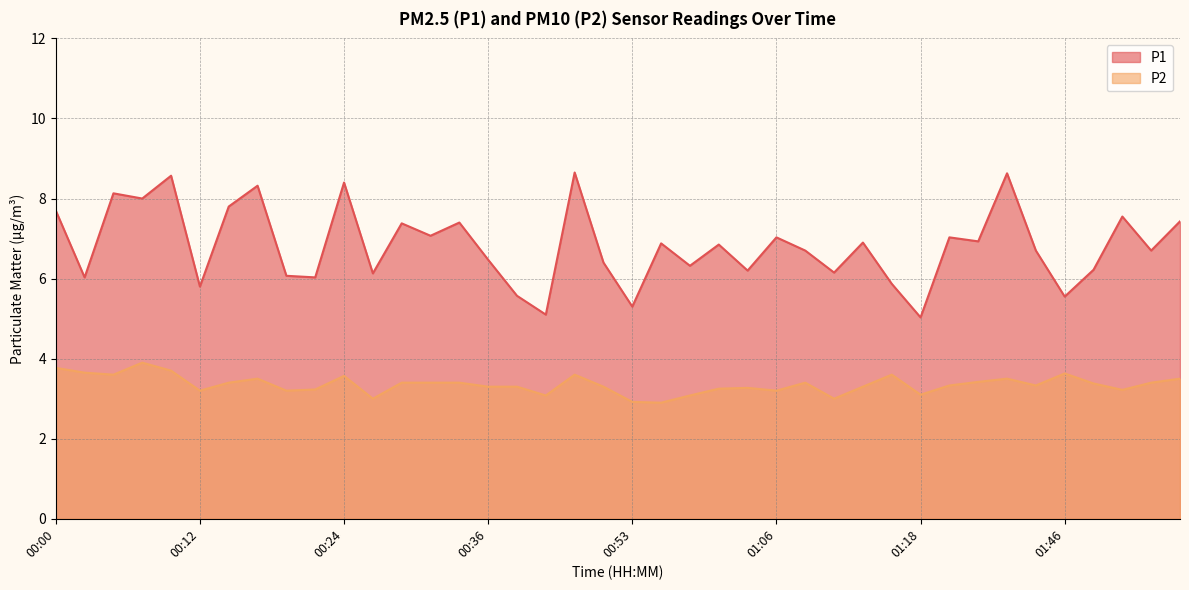

True or false: P1 has more than 1 interior local peaks.

True